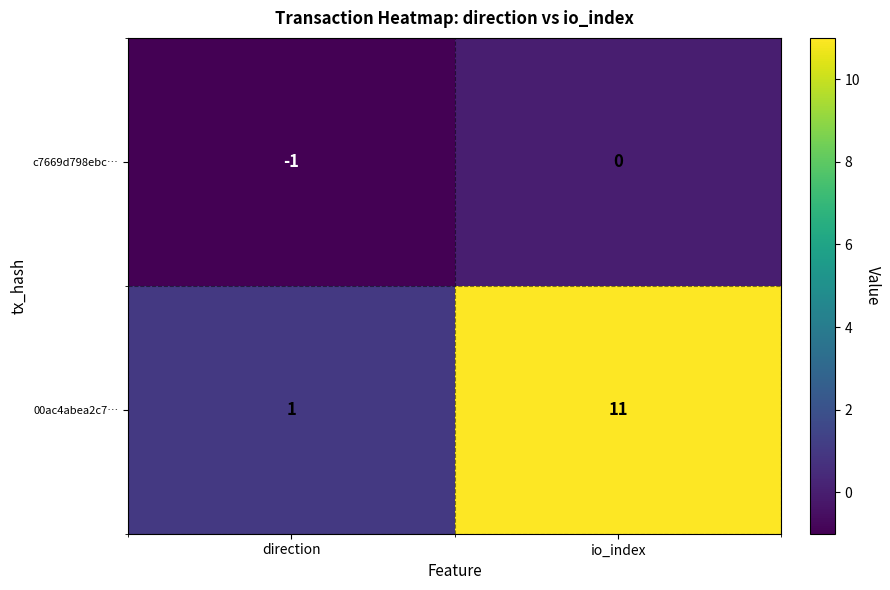

What is the difference between the 00ac4abea2c7… values at io_index and direction?

10